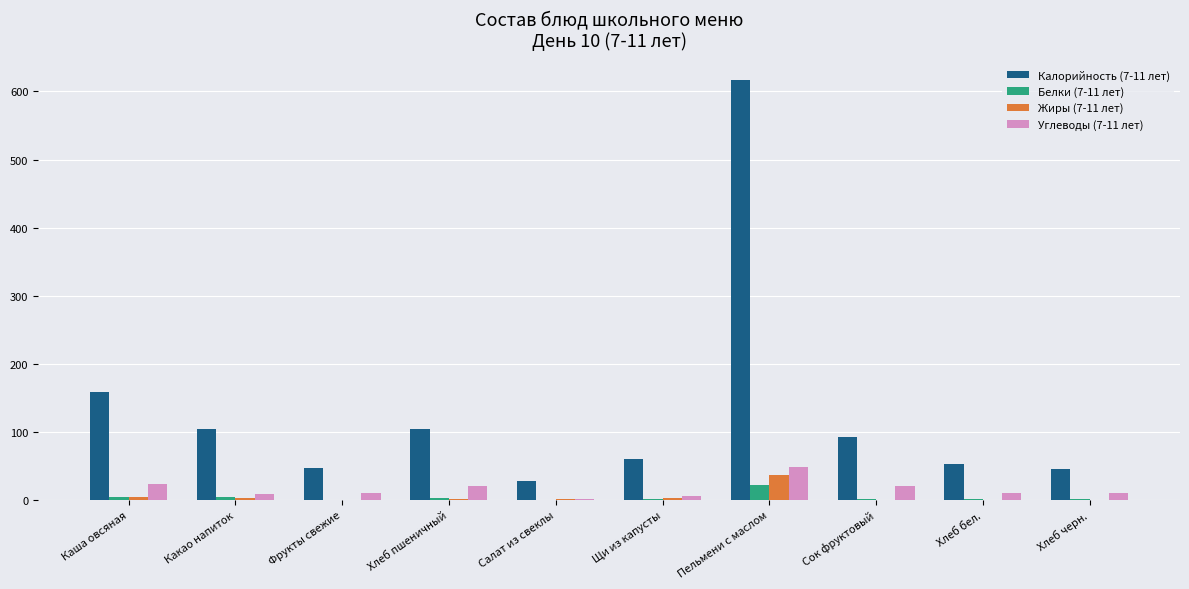

What value does the Калорийность (7-11 лет) series have at Хлеб пшеничный?

104.8